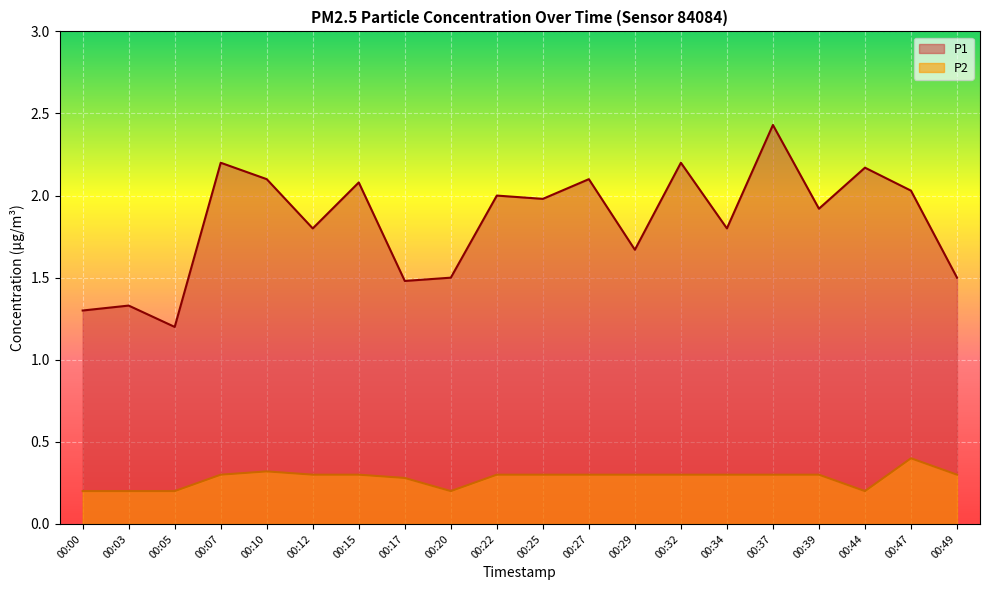

What is the highest value of the P2 series?

0.4